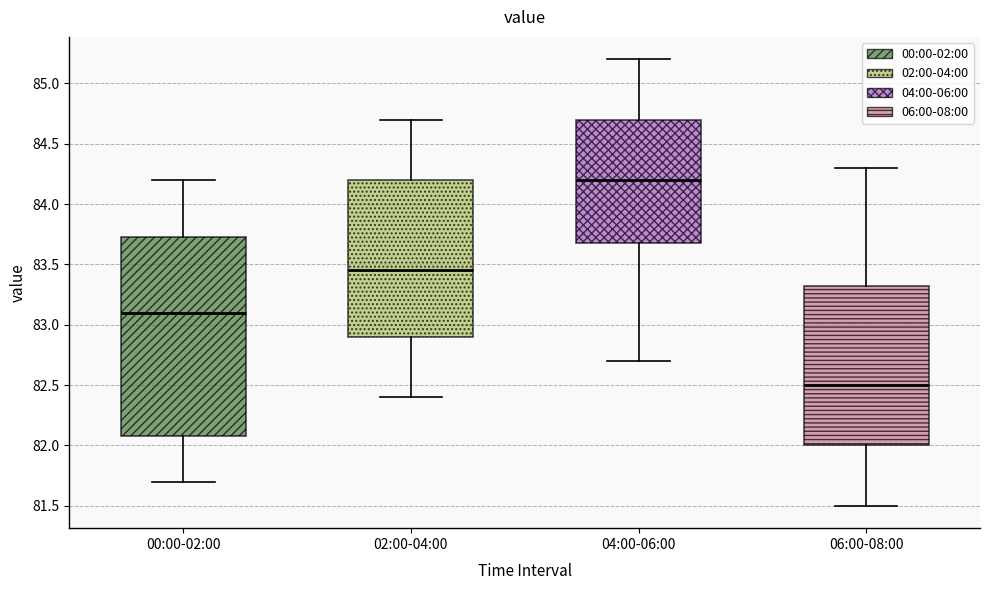

Reading left to right, read every box against the y-axis: the position of its median line, the range the box covers, and the ends of its whiskers. The values are not printed on the chart, so give them approximately, as read against the axis.

00:00-02:00: median 83.10, box 82.10 to 83.75, whiskers 81.70 to 84.20
02:00-04:00: median 83.45, box 82.90 to 84.20, whiskers 82.40 to 84.70
04:00-06:00: median 84.20, box 83.70 to 84.70, whiskers 82.70 to 85.20
06:00-08:00: median 82.50, box 82.00 to 83.35, whiskers 81.50 to 84.30